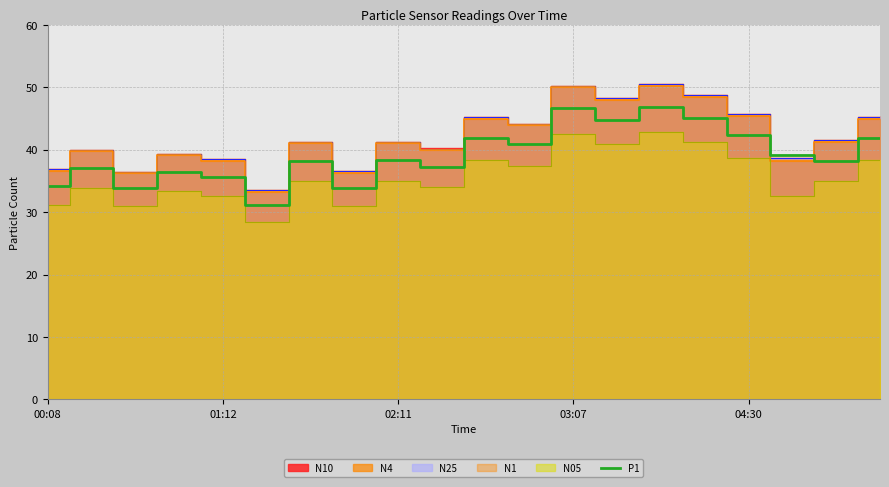

Rank the categories by value from highest to lowest.

14, 12, 15, 13, 16, 10, 19, 11, 17, 8, 6, 18, 9, 01:12, 03:07, 04:30, 00:08, 7, 02:11, 5